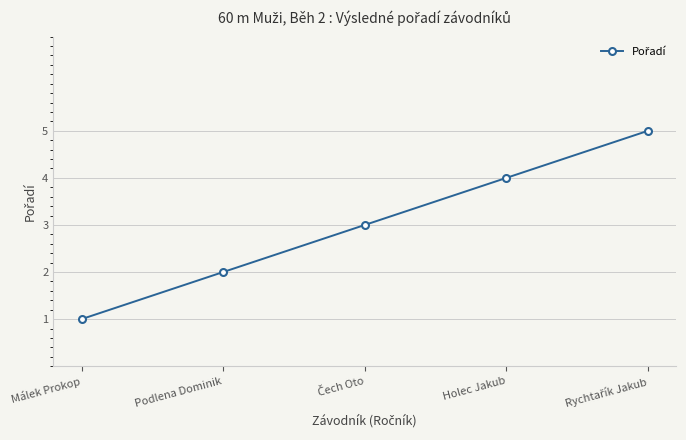

What is the smallest value displayed?

1